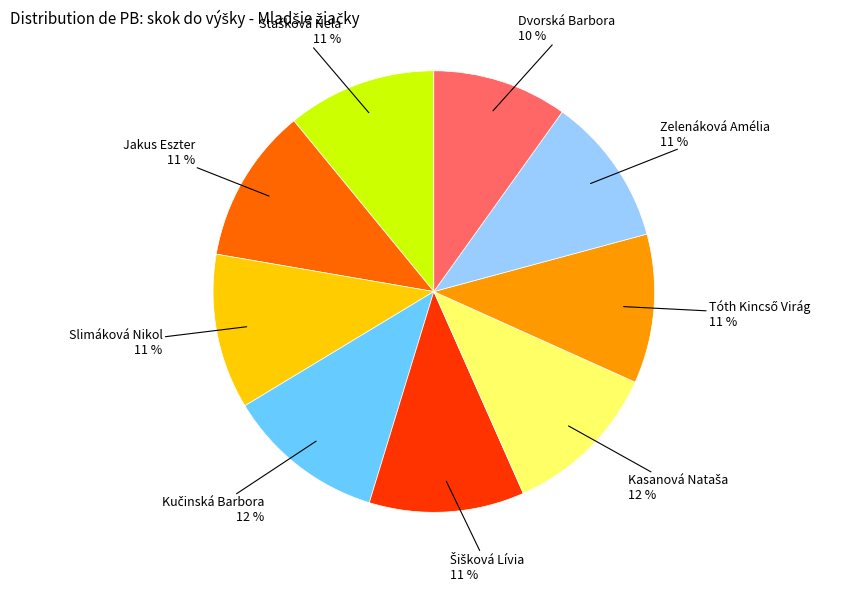

What percentage is the Dvorská Barbora slice, to the nearest percent?

10%